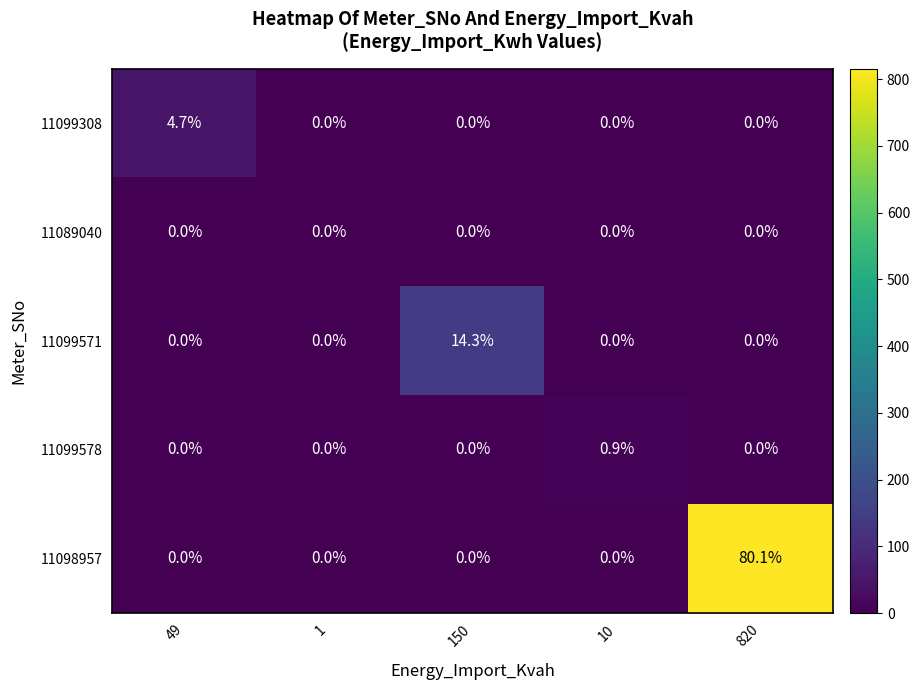

Between 49 and 1, which series saw the biggest shift?

11099308